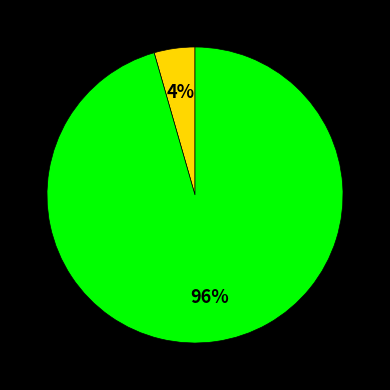

Is there any slice that represents more than half of the pie?

Yes